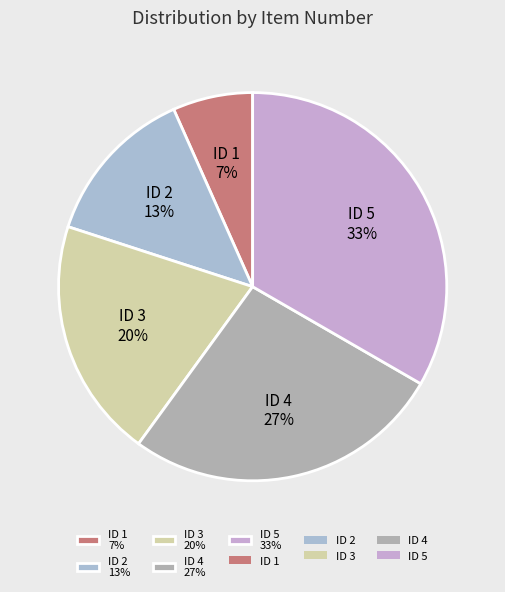

The ID 2 13% slice represents 2% of the pie. True or false?

False